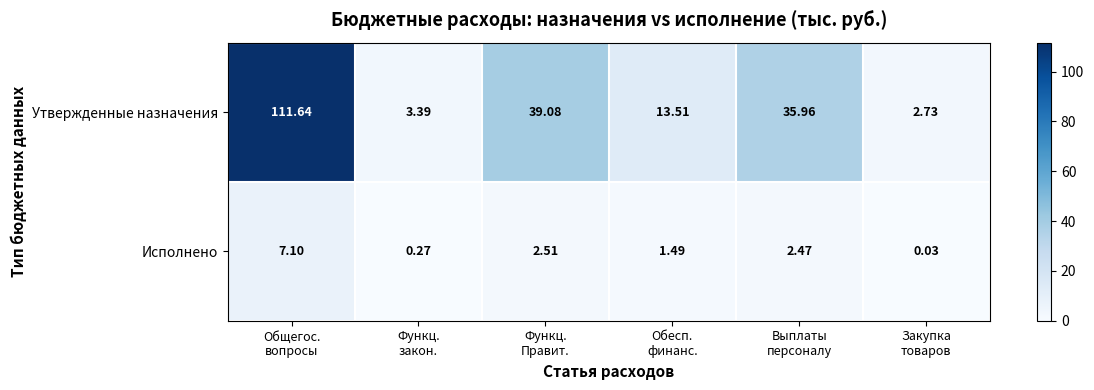

Rank the series by their average value, from lowest to highest.

Исполнено, Утвержденные назначения